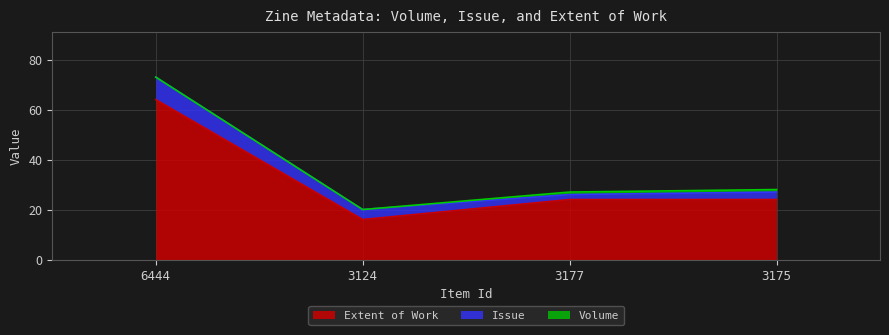

The value of Extent of Work at 3175 is 24. True or false?

True